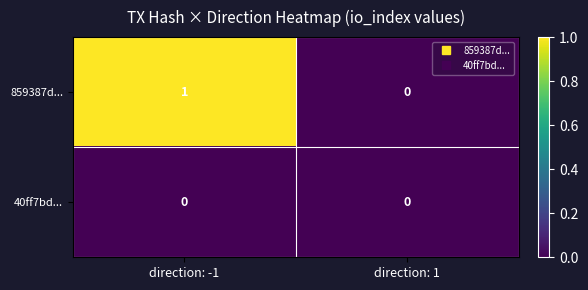

Where is 859387d... nearest to the value 0?

direction: 1